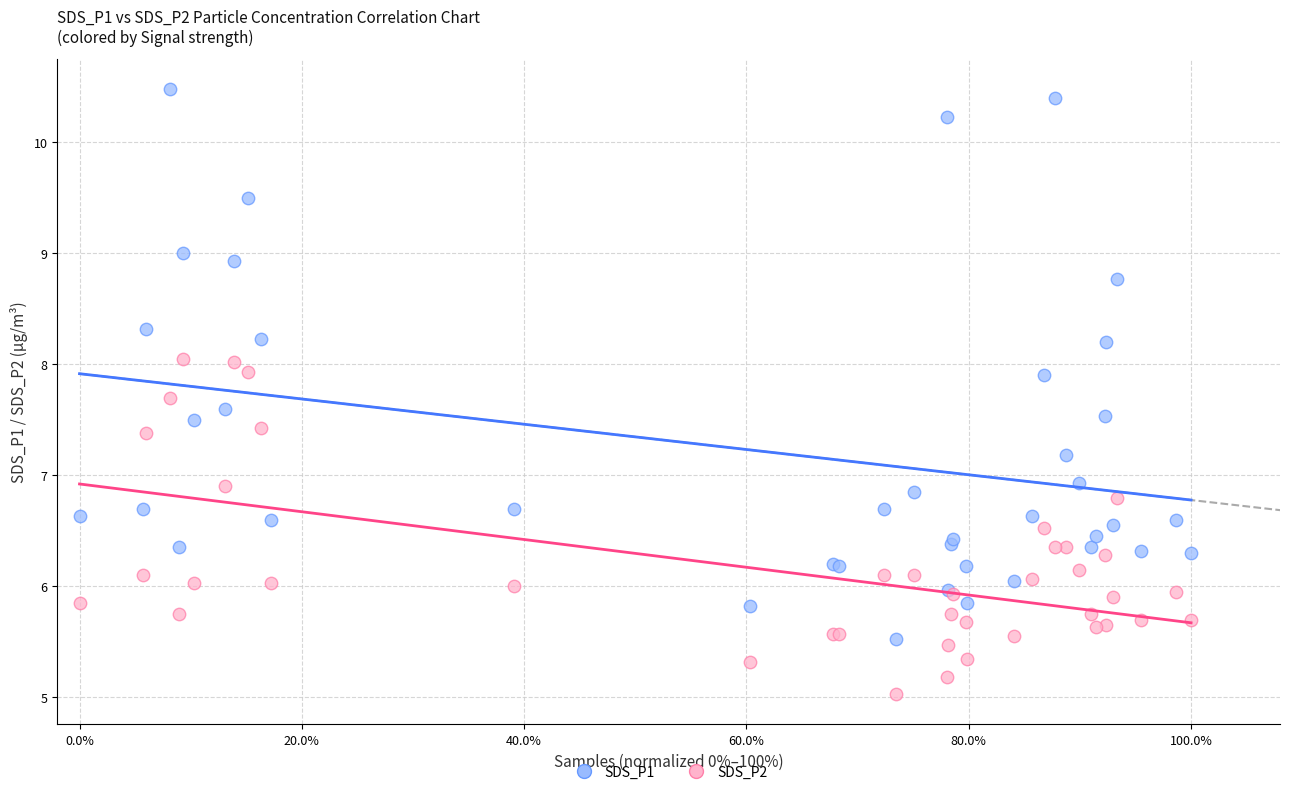

Which series reaches the minimum Y coordinate?

SDS_P2